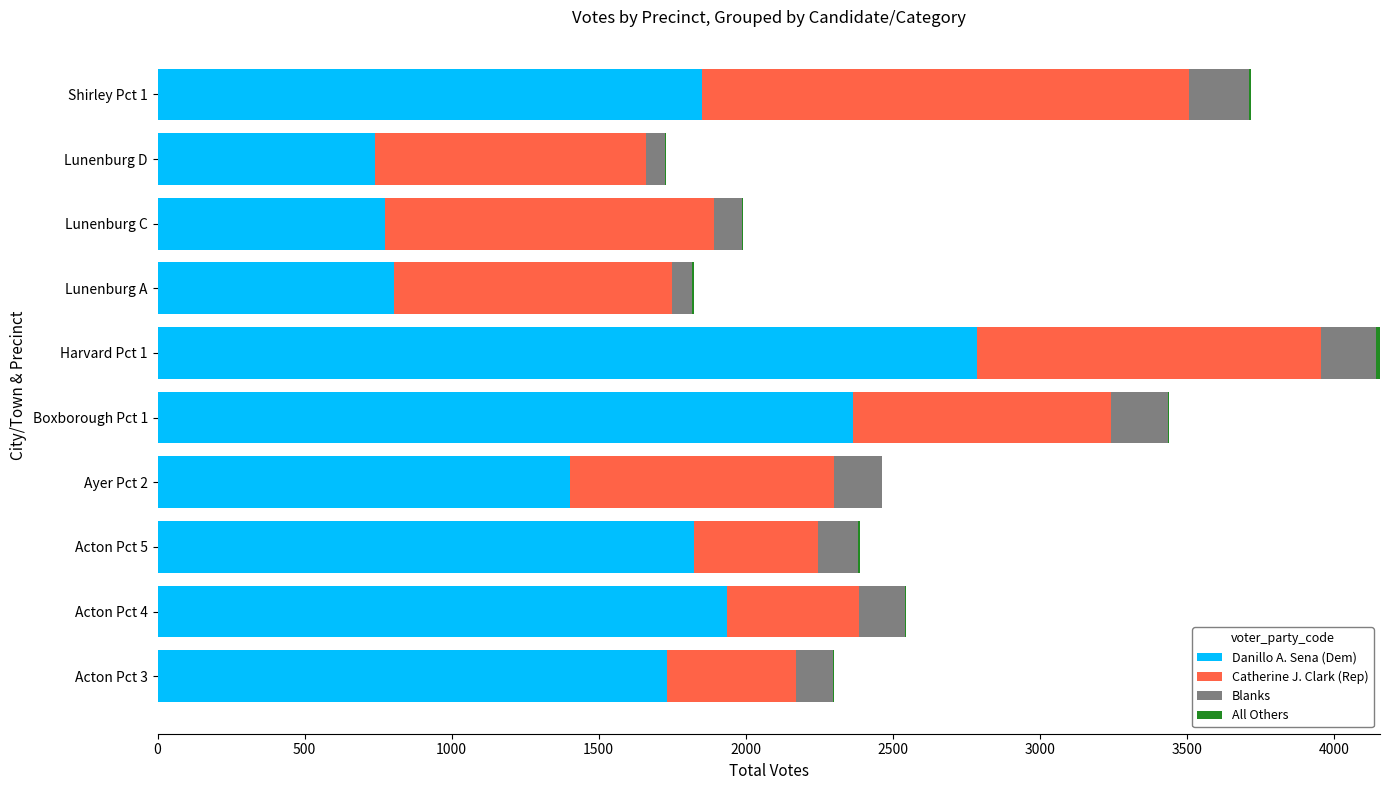

What is the maximum value for Danillo A. Sena (Dem)?

2785